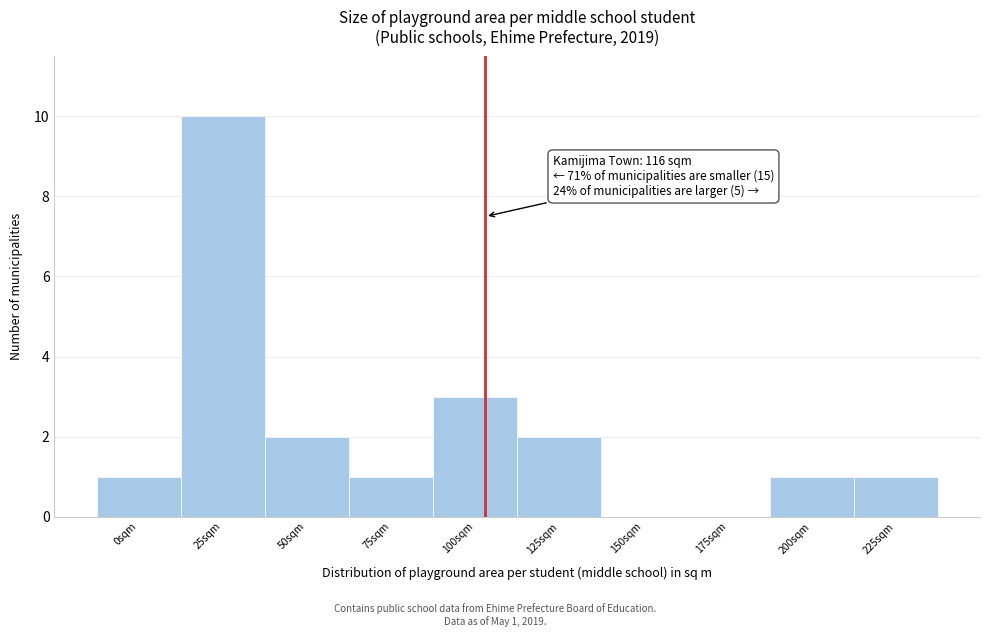

Reading left to right, transcribe all the data shown in this chart.

0sqm=1	25sqm=10	50sqm=2	75sqm=1	100sqm=3	125sqm=2	150sqm=0	175sqm=0	200sqm=1	225sqm=1